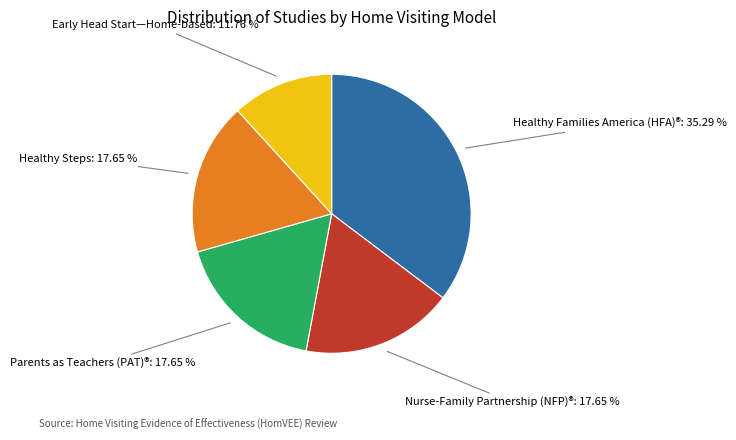

What is the ratio of the value at Early Head Start—Home-based to the value at Parents as Teachers (PAT)®?

0.7